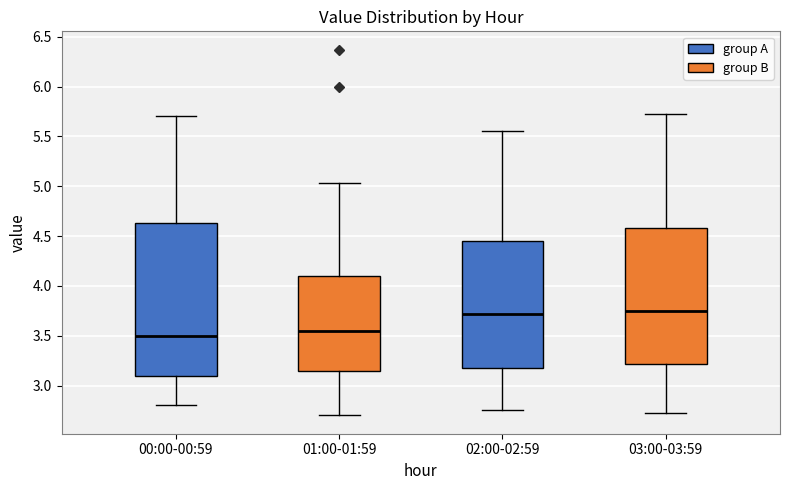

Comparing the boxes themselves (not the whiskers), which one is the tallest?

00:00-00:59